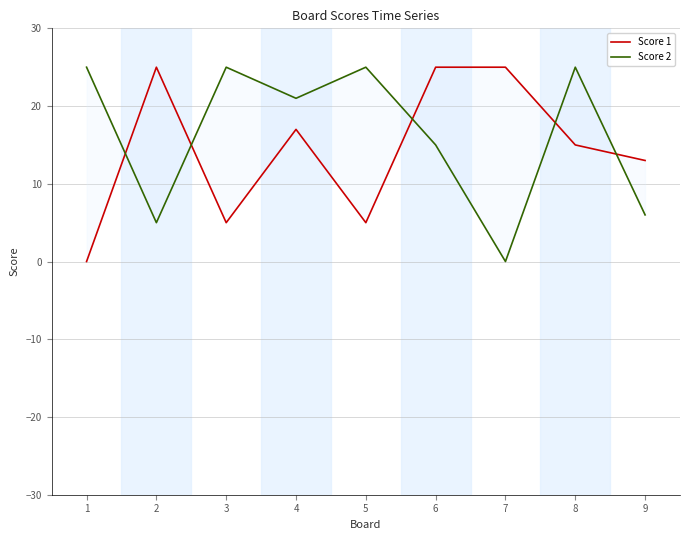

Which has a higher value, 4 or 1?

4